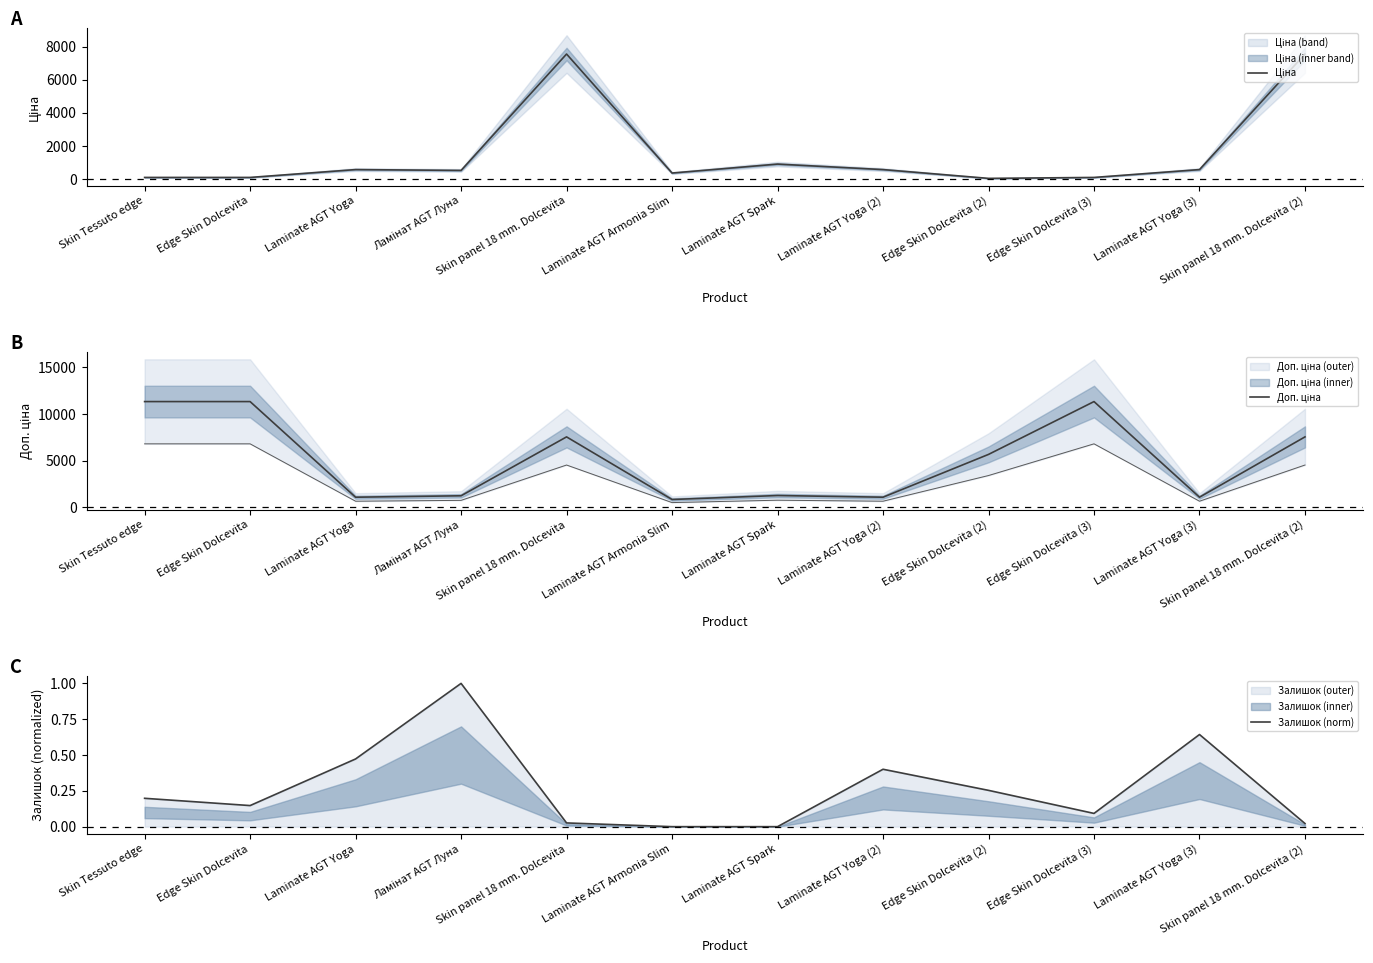

How many values in the Залишок (norm) series exceed 0?

10